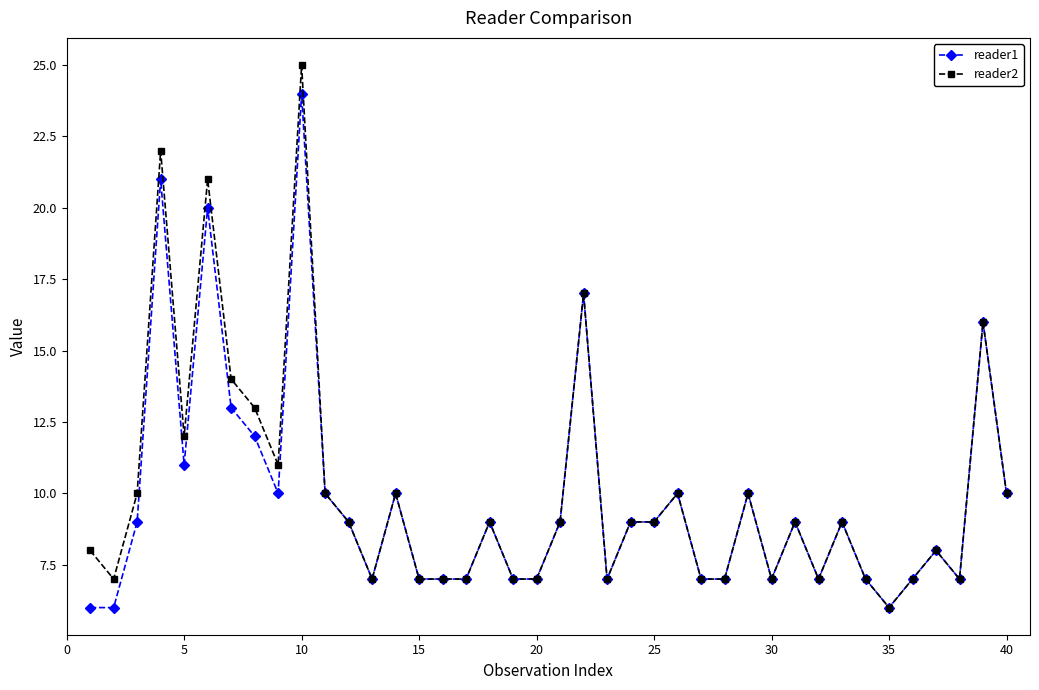

What is the value of the reader2 point at the 1st from the left?

8